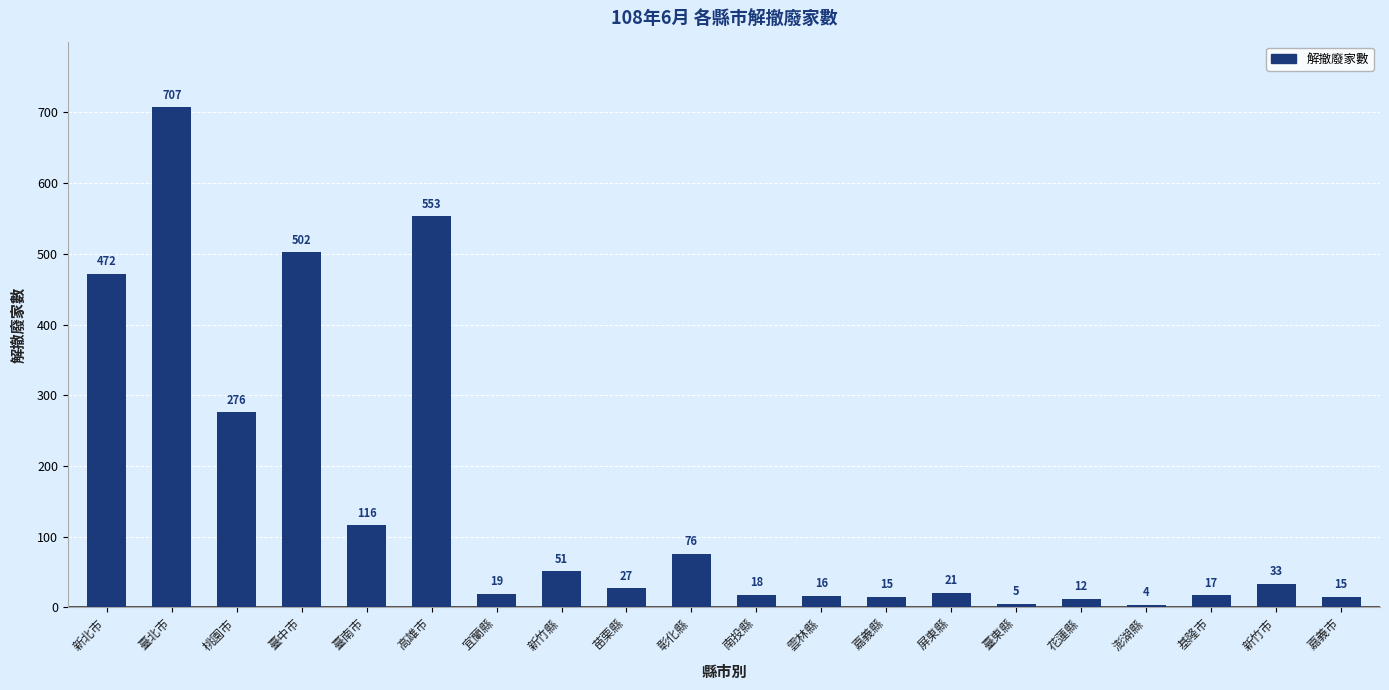

Reading left to right, transcribe all the data shown in this chart.

472	707	276	502	116	553	19	51	27	76	18	16	15	21	5	12	4	17	33	15